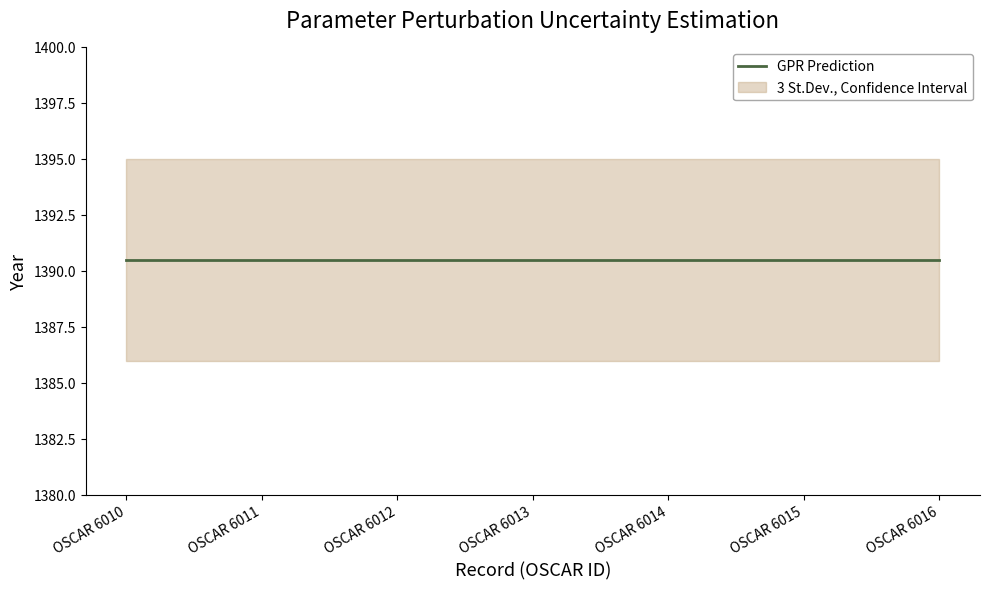

Where is Datum bis nearest to the value 1395?

OSCAR 6010